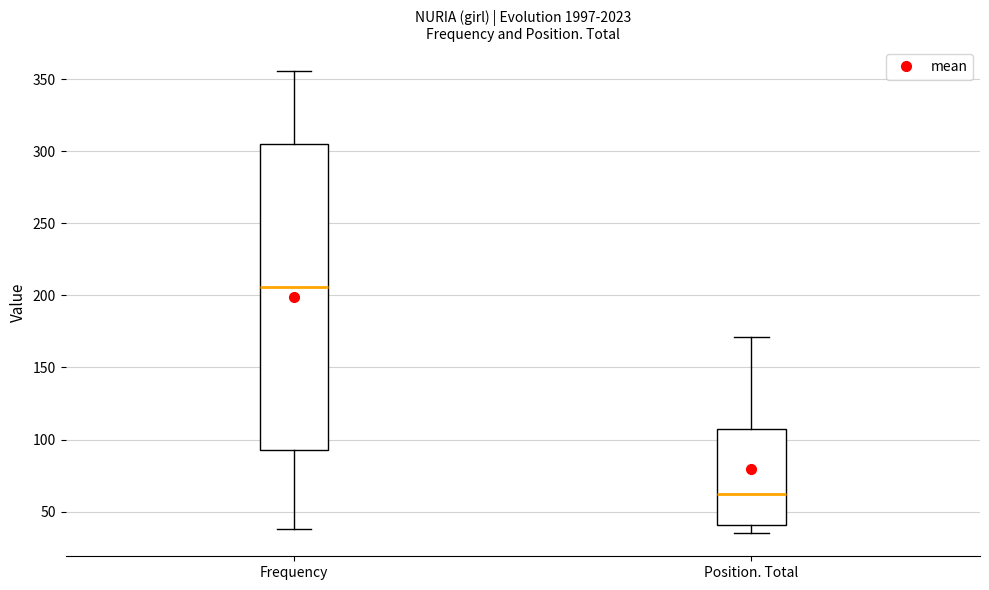

Which box has the lowest median line?

Position. Total